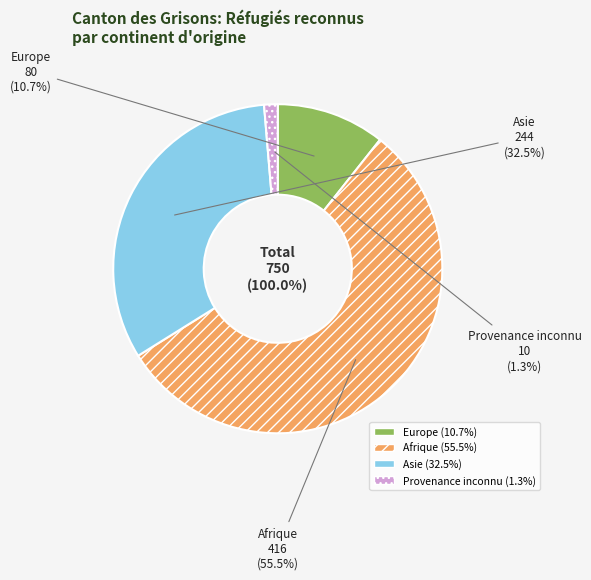

To the nearest percent, what portion does Europe represent?

11%